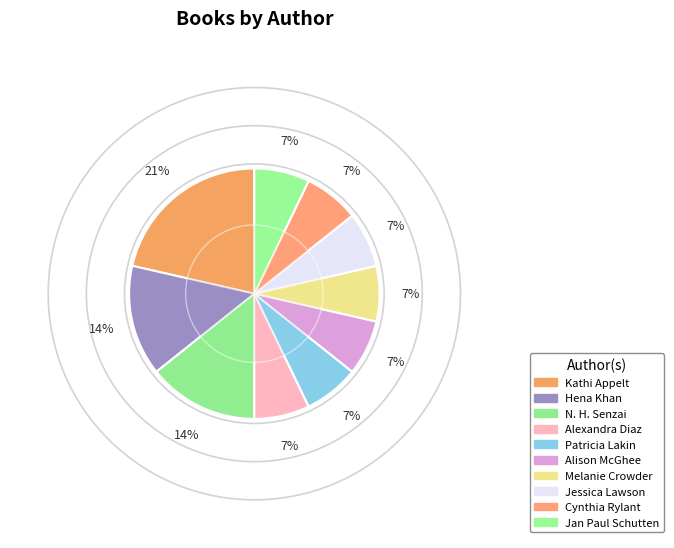

Is there any slice that represents more than half of the pie?

No